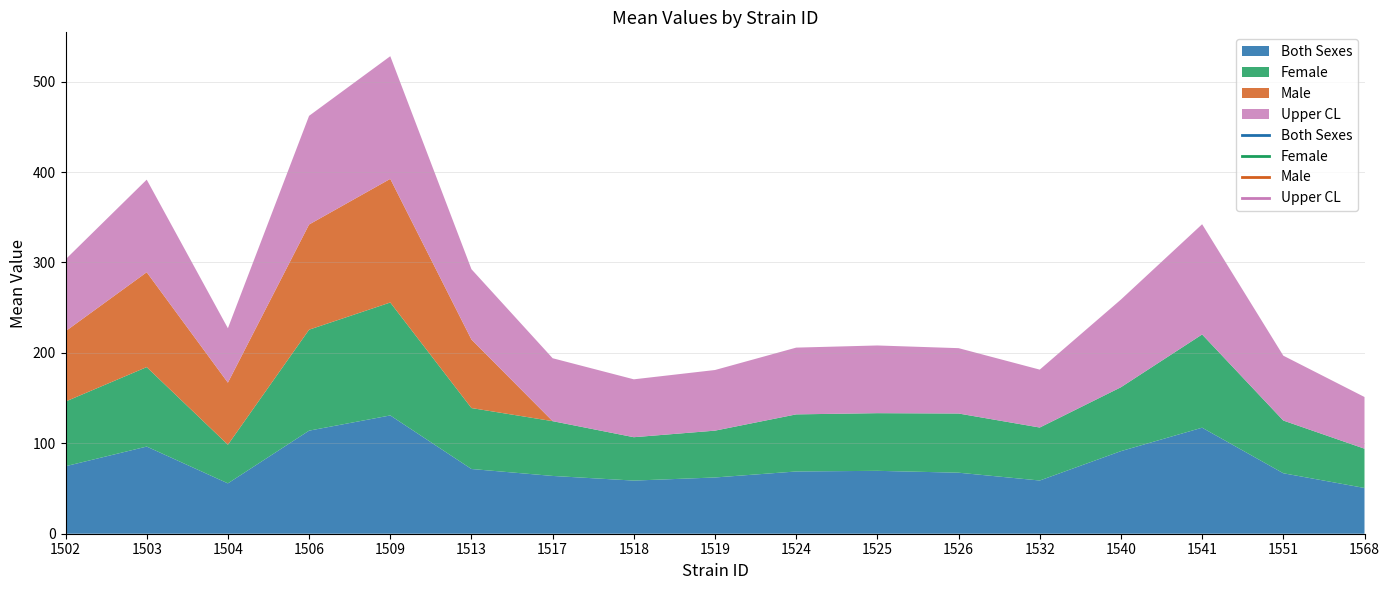

True or false: uppercl and female cross at least once.

False